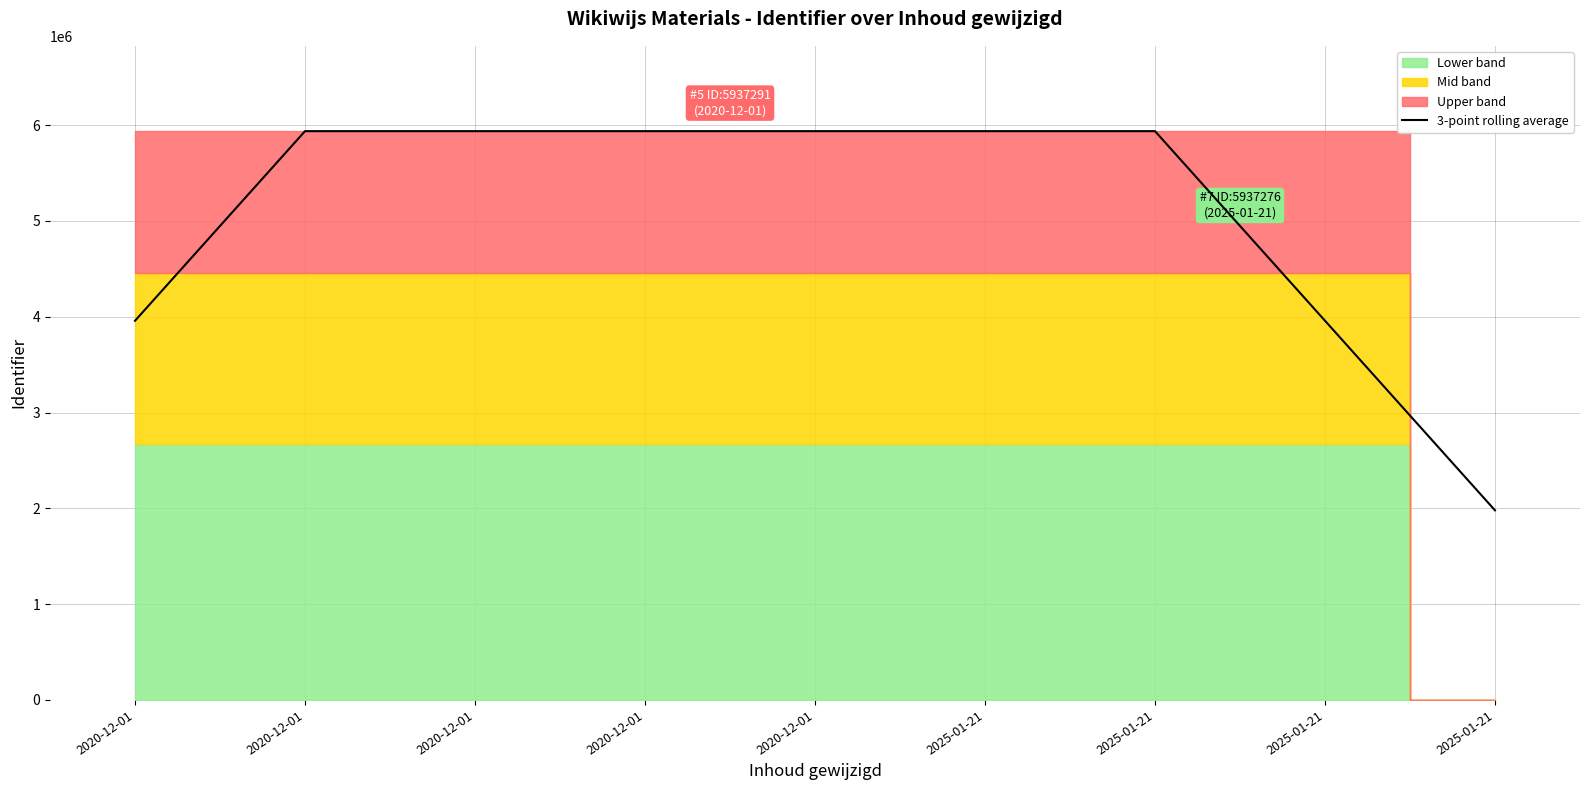

Which has a higher value, 2020-12-01 or 2020-12-01?

2020-12-01